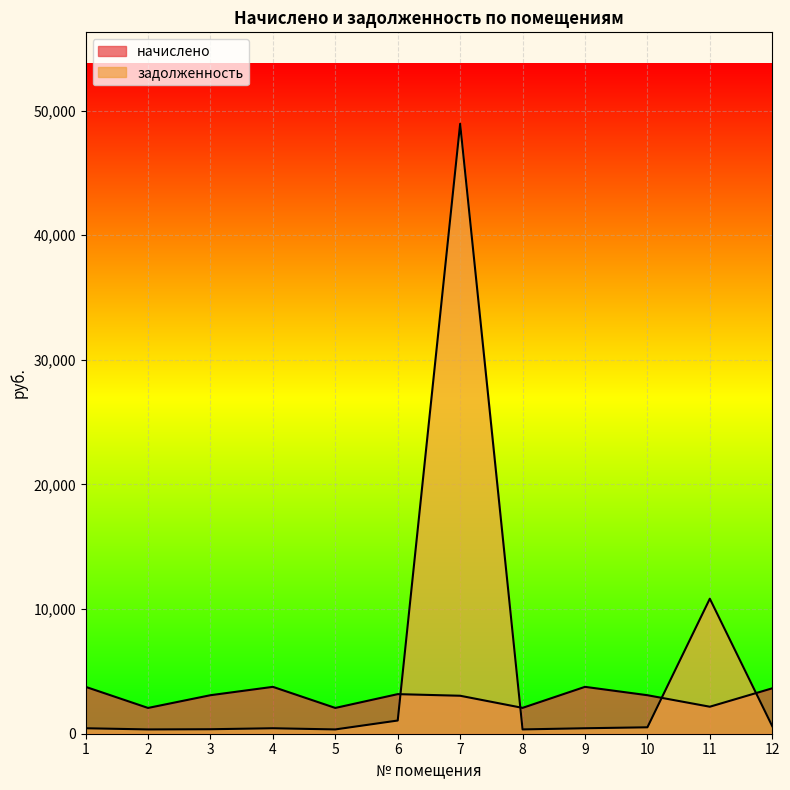

How many interior local peaks does the задолженность series have?

3